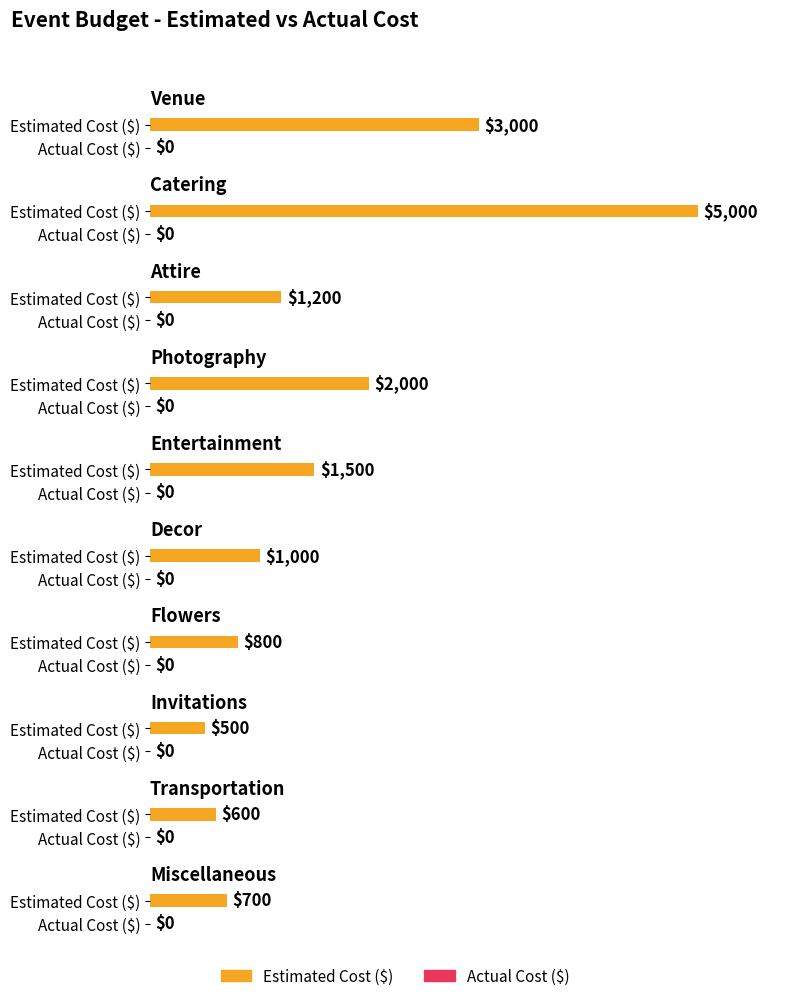

How many categories are shown in the chart?

10